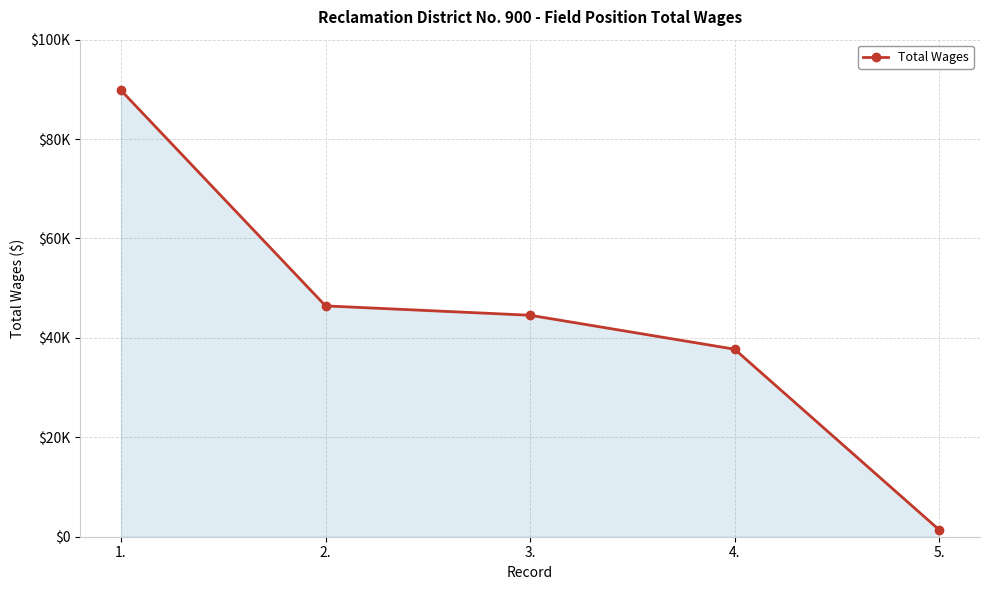

What is the label of the 2nd point from the right?

4.